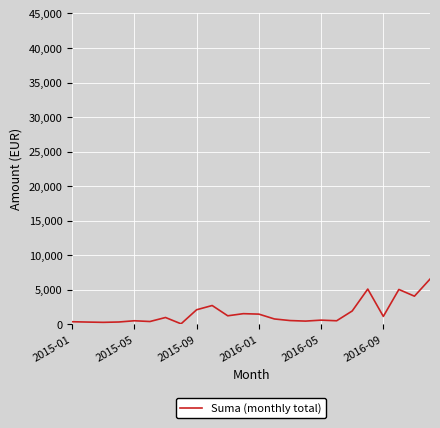

What is the maximum value shown in the chart?

6523.2